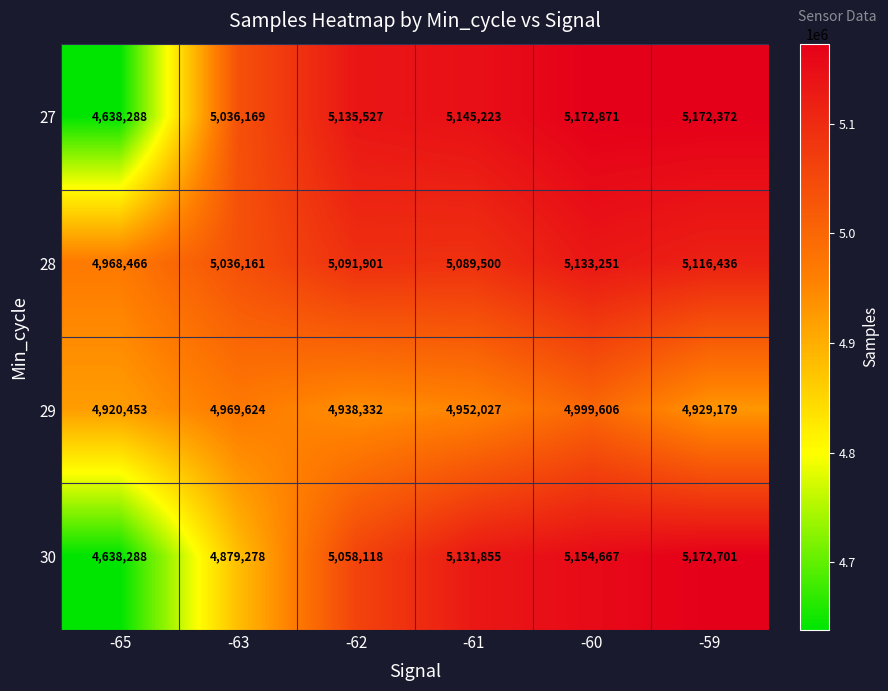

Which series has the largest range (max minus min)?

27